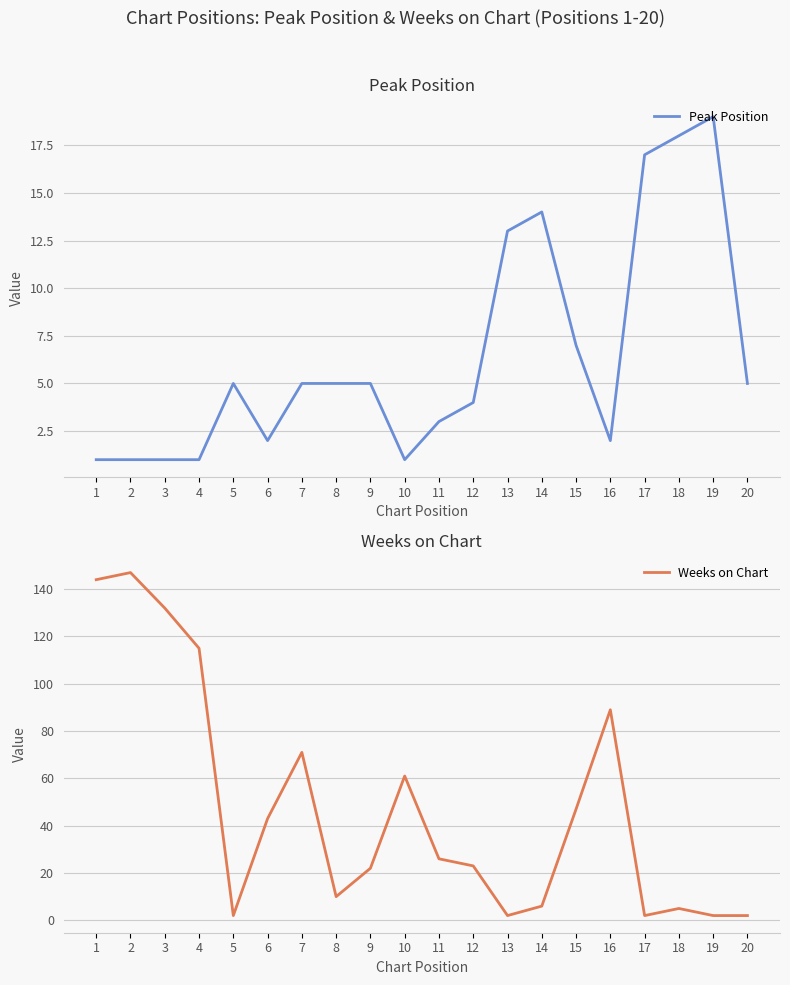

Rank the series at 17 from lowest to highest value.

Weeks on Chart, Peak Position